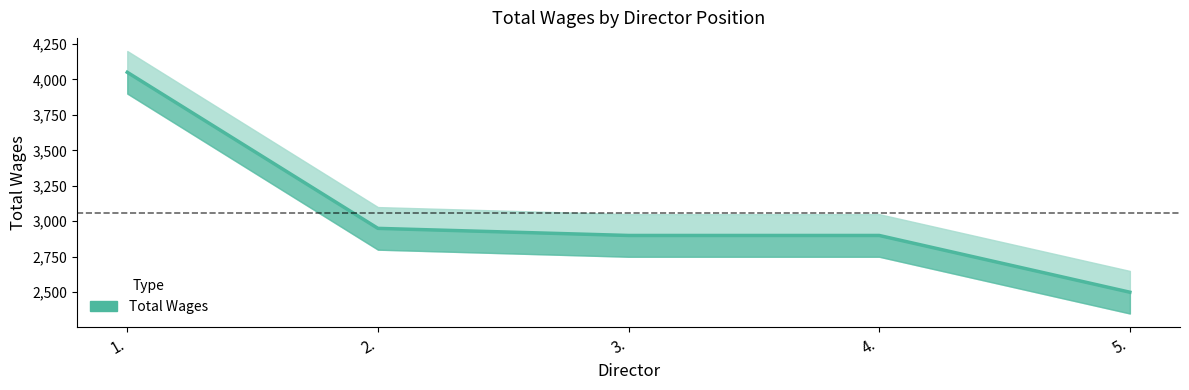

What position from the right is 4.?

2